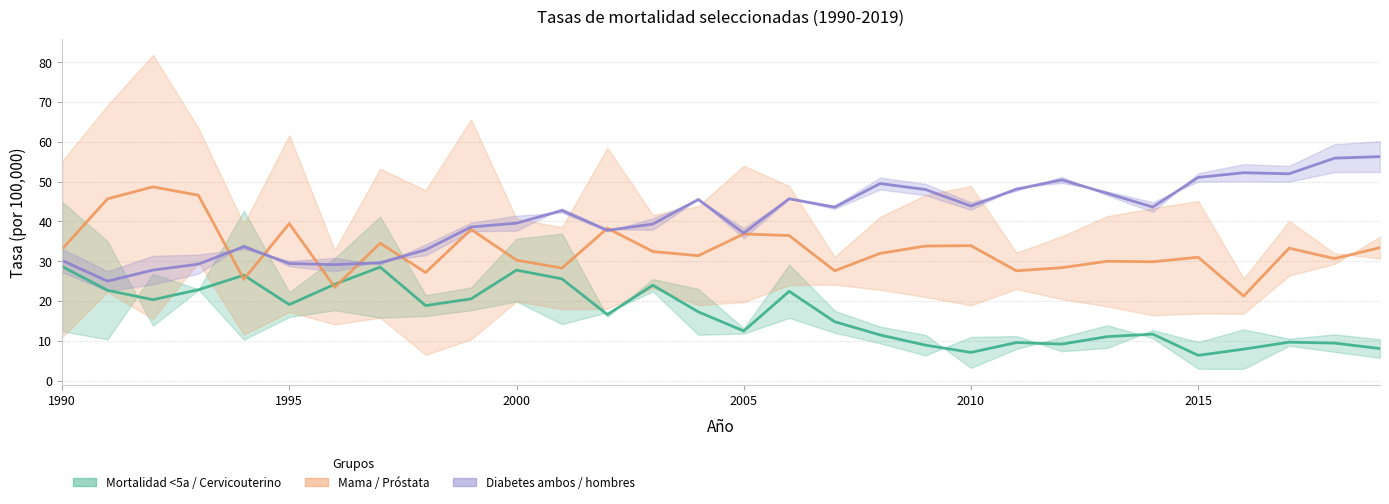

True or false: Mortalidad <5a (IRAS) / Cancer cervicouterino and Cancer de mama / Cancer de prostata cross at least once.

True